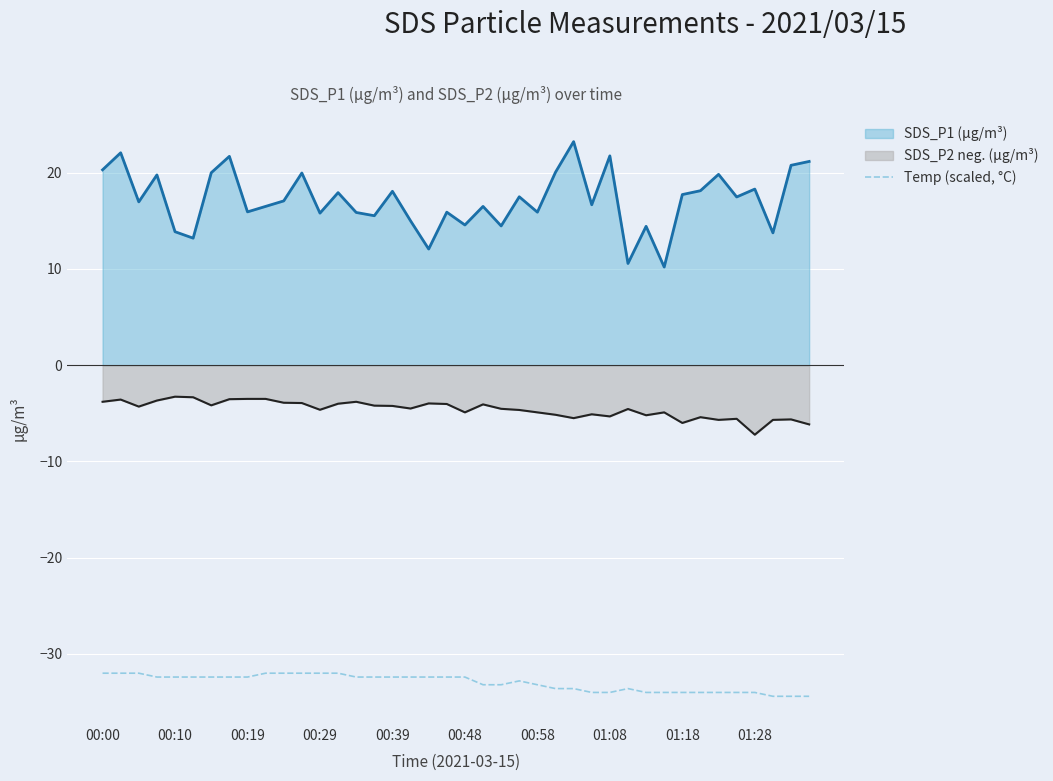

List the series in order of their peak value, lowest first.

Temp (scaled, °C), SDS_P2 neg. (μg/m³), SDS_P1 (μg/m³)